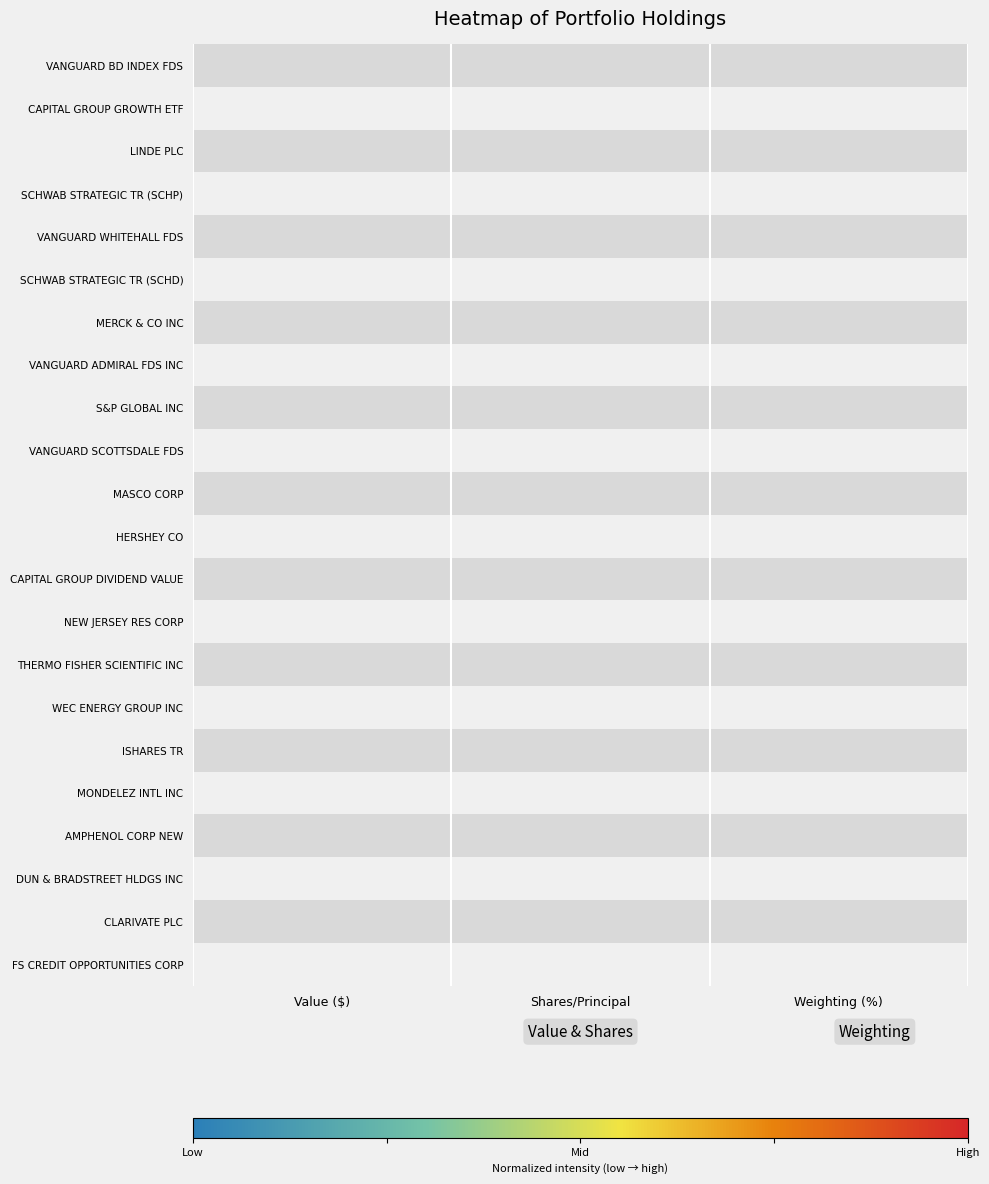

How many data points does each series have?

3